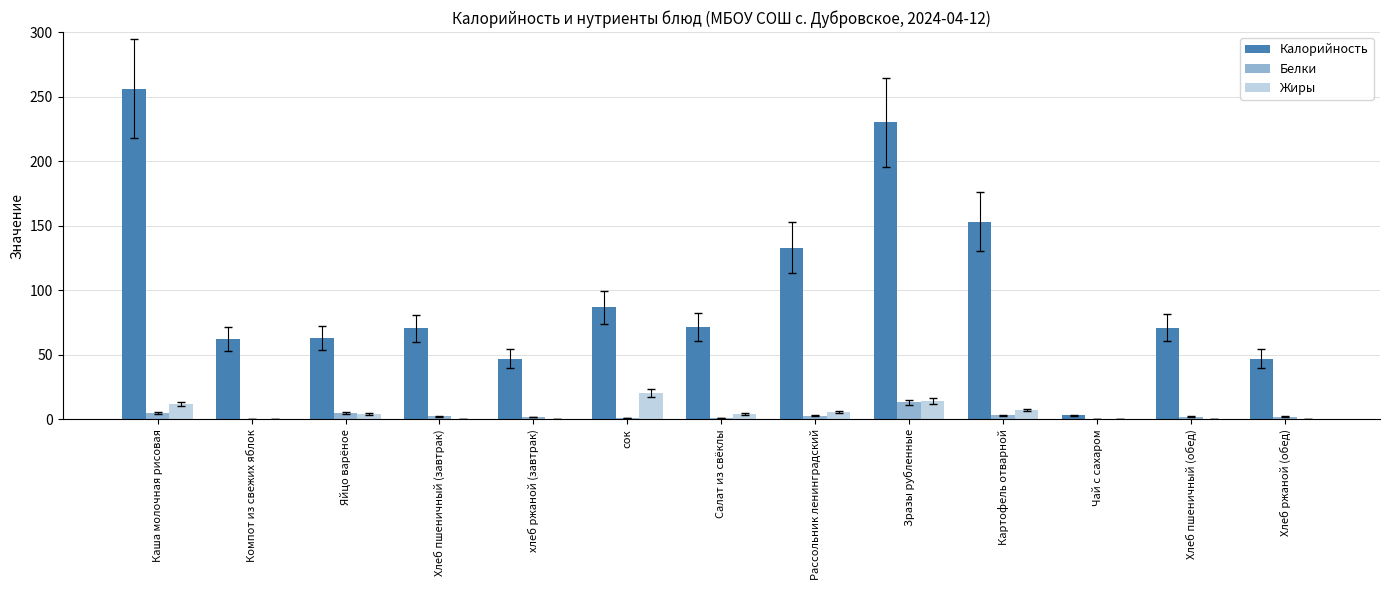

At which category is the sum across all series the highest?

Каша молочная рисовая